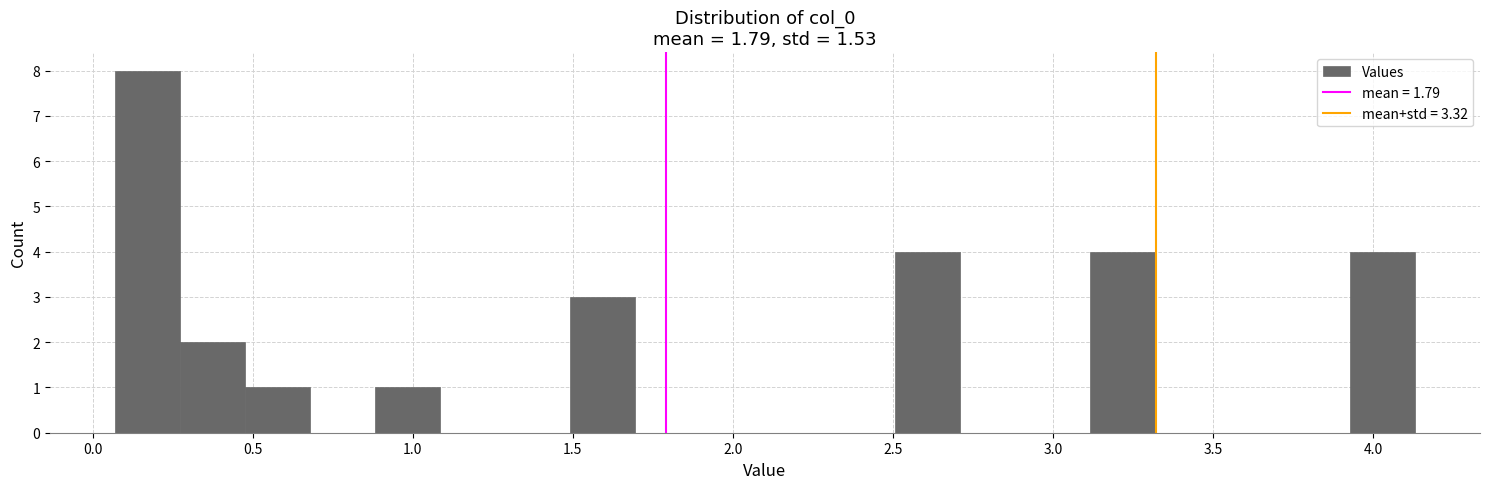

Reading left to right, list every bar in this chart as the range it spans on the x-axis followed by its height. Neither the bar edges nor the heights are printed on the chart, so give them approximately, as read against the axes.

0.05 to 0.25: 8
0.25 to 0.50: 2
0.50 to 0.70: 1
0.70 to 0.90: 0
0.90 to 1.10: 1
1.10 to 1.30: 0
1.30 to 1.50: 0
1.50 to 1.70: 3
1.70 to 1.90: 0
1.90 to 2.10: 0
2.10 to 2.30: 0
2.30 to 2.50: 0
2.50 to 2.70: 4
2.70 to 2.90: 0
2.90 to 3.10: 0
3.10 to 3.30: 4
3.30 to 3.50: 0
3.50 to 3.70: 0
3.70 to 3.95: 0
3.95 to 4.15: 4